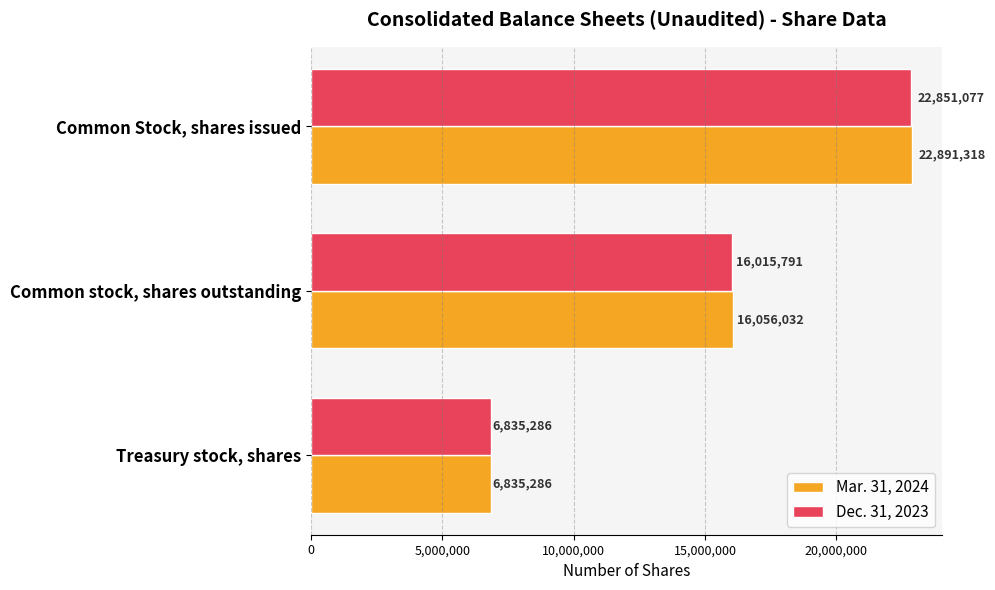

What is the difference between the Mar. 31, 2024 values at Common stock, shares outstanding and Treasury stock, shares?

9220746